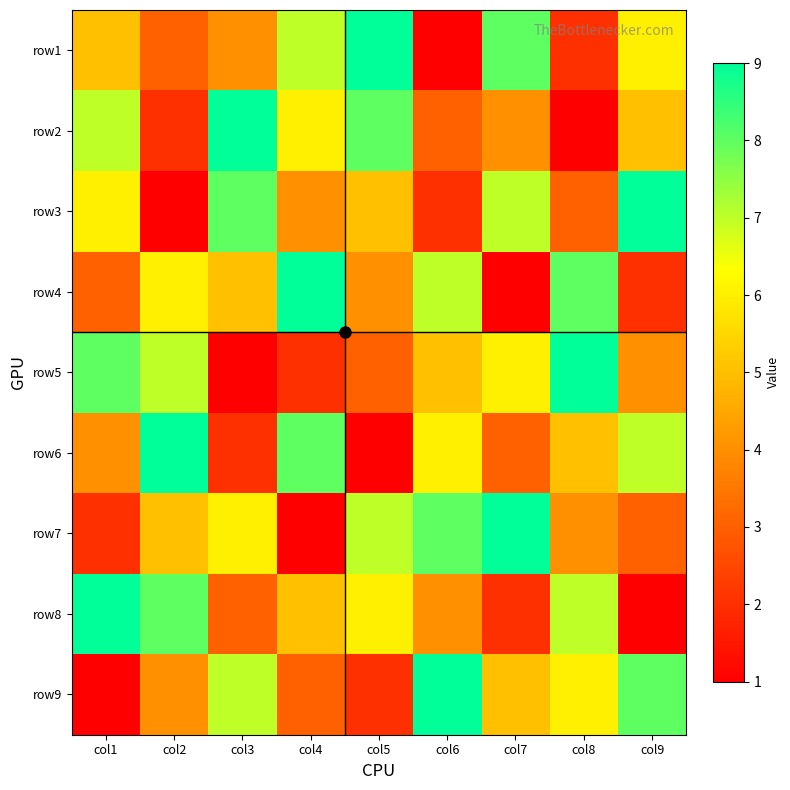

At col8, list the series in order from largest to smallest.

row5, row4, row8, row9, row6, row7, row3, row1, row2